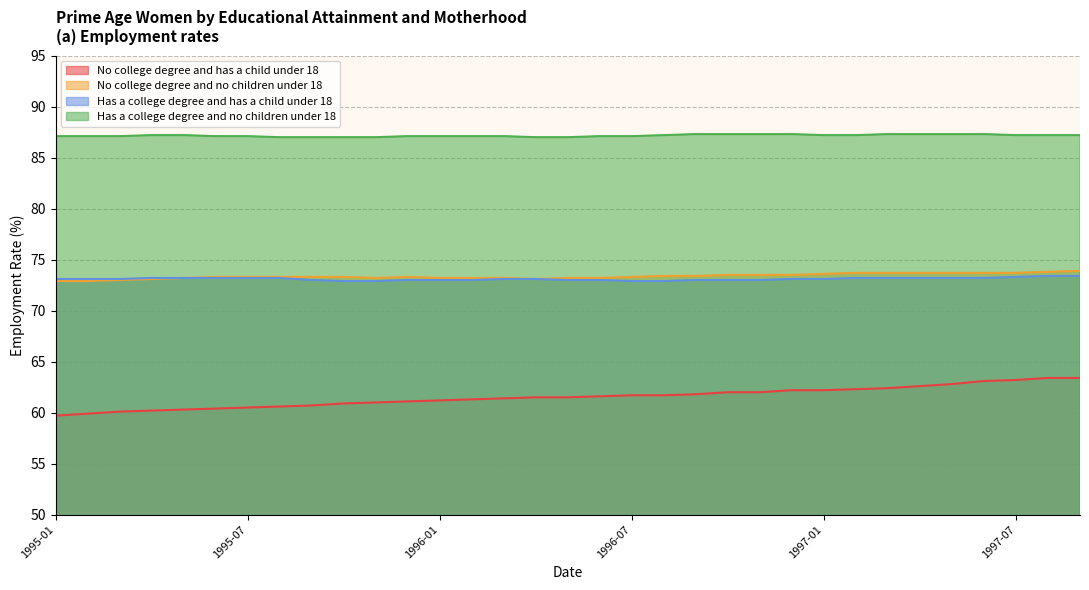

Where is Has a college degree and has a child under 18 nearest to the value 73?

1995-09